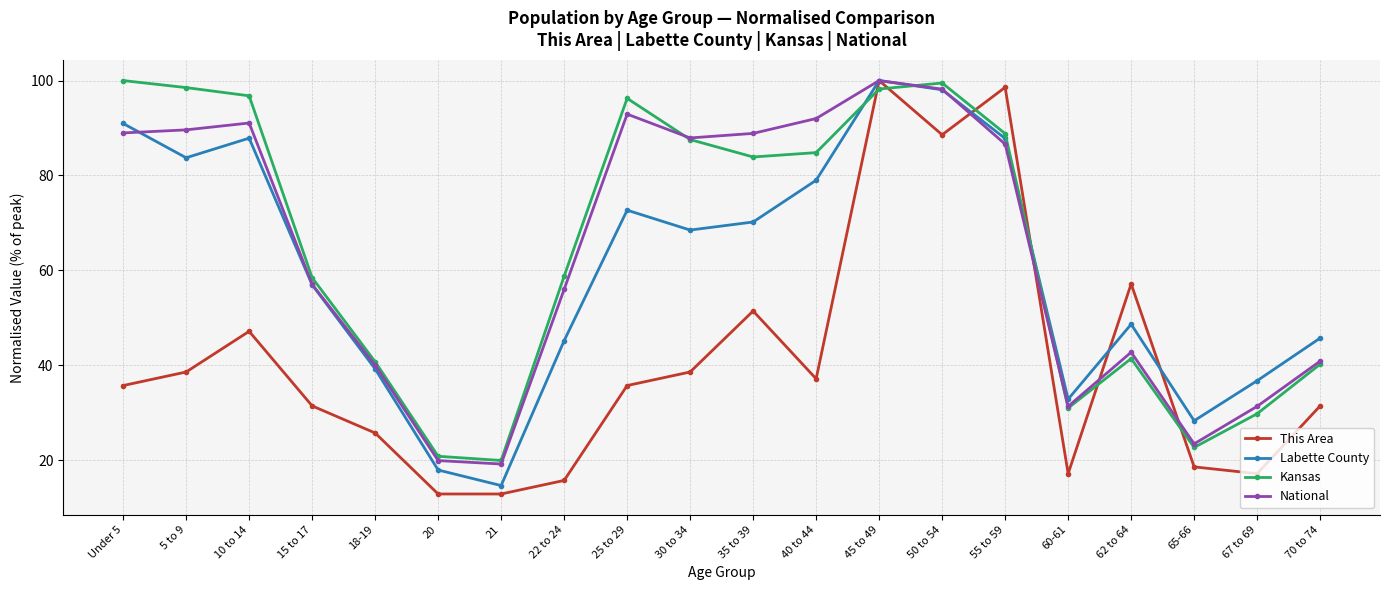

Count the number of categories in the chart.

20